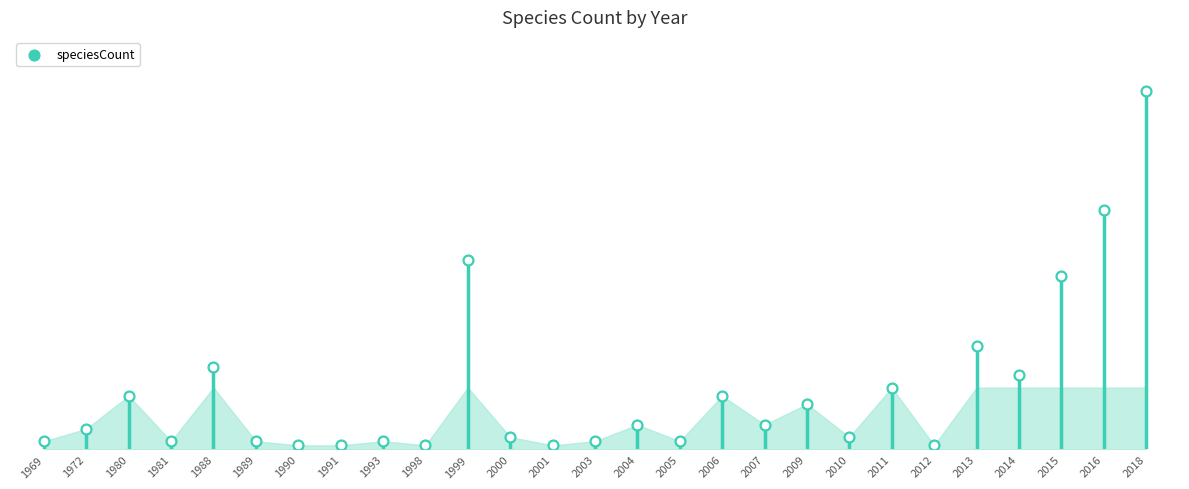

What is the change in value from 1972 to 2010?

-2